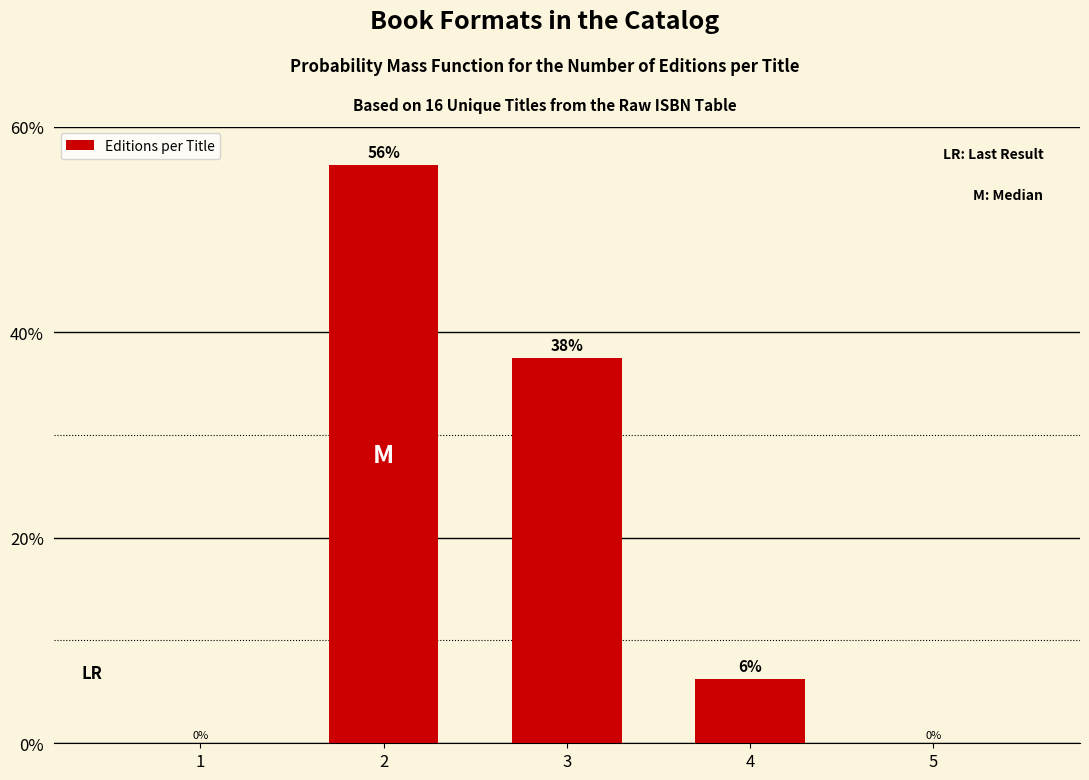

What is the sum of all values?

100.0